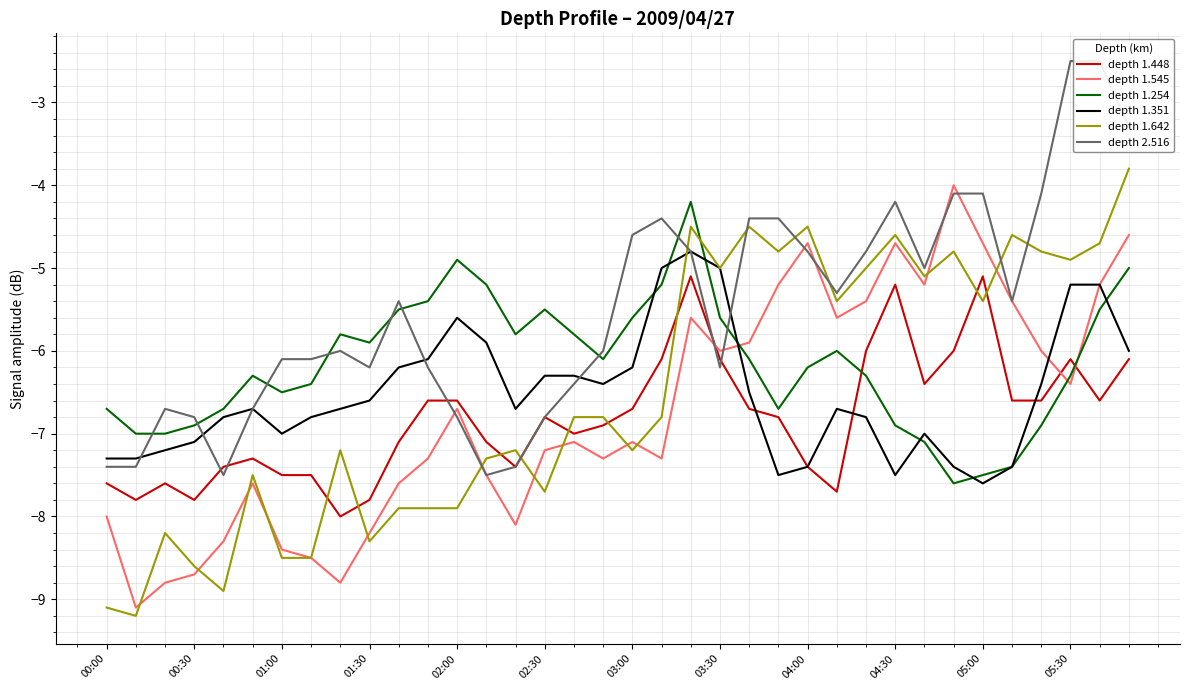

Is this an area chart (filled region under the line)?

No